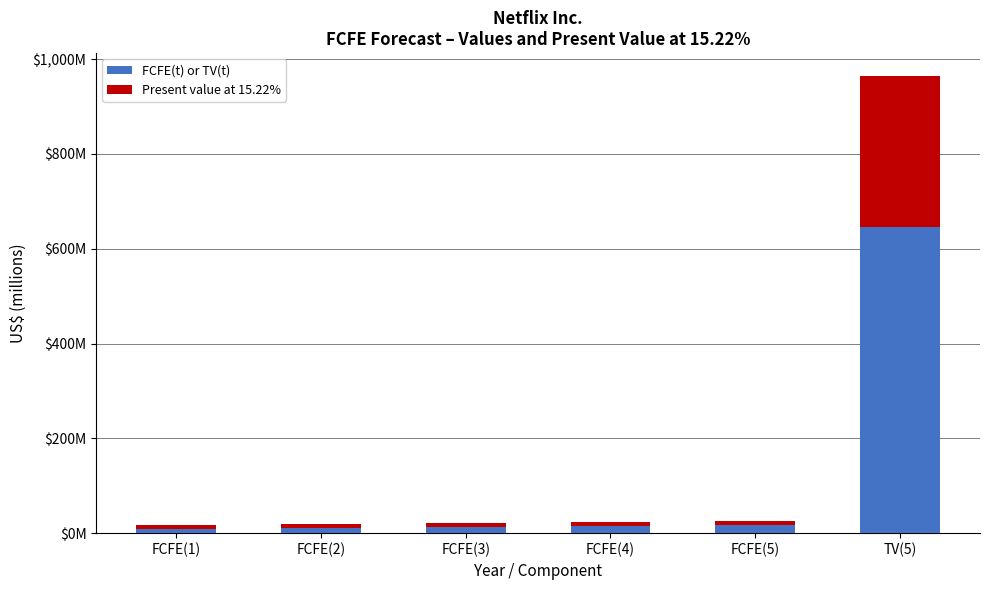

Are the bars horizontal?

No